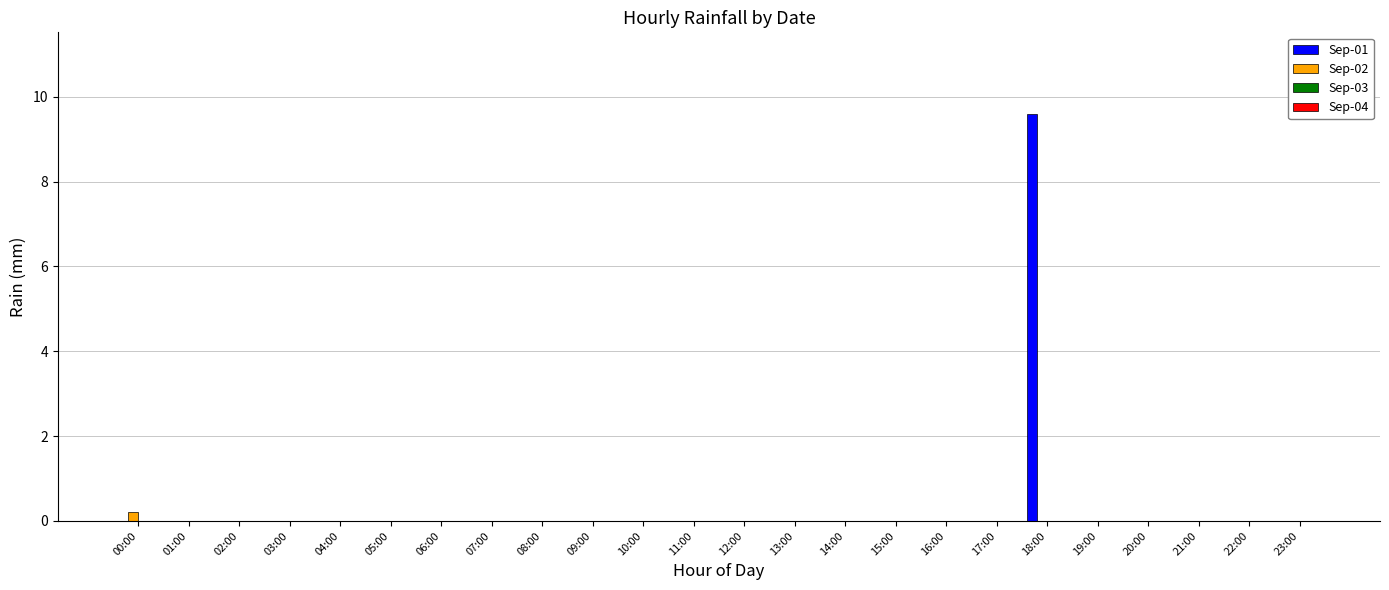

Which category has the highest value in the Sep-01 series?

18:00